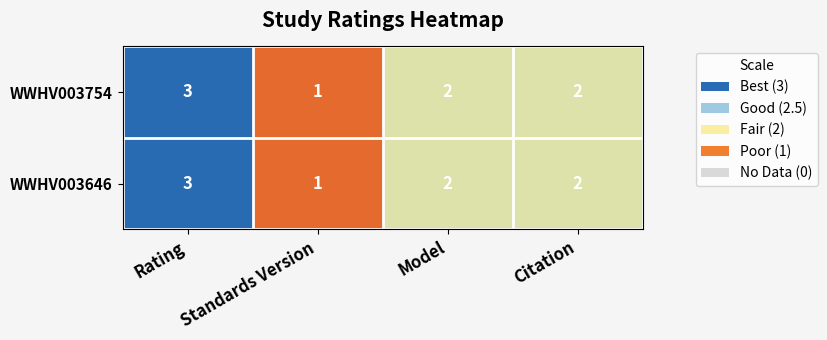

How many categories are shown in the chart?

4